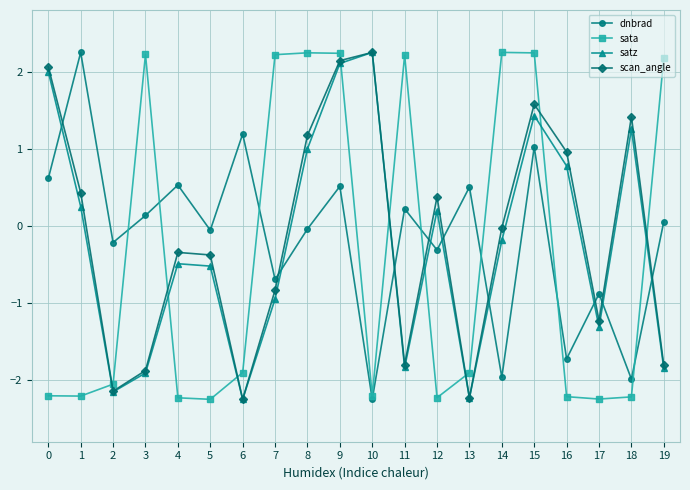

What is the approximate value of satz at 12?

0.2